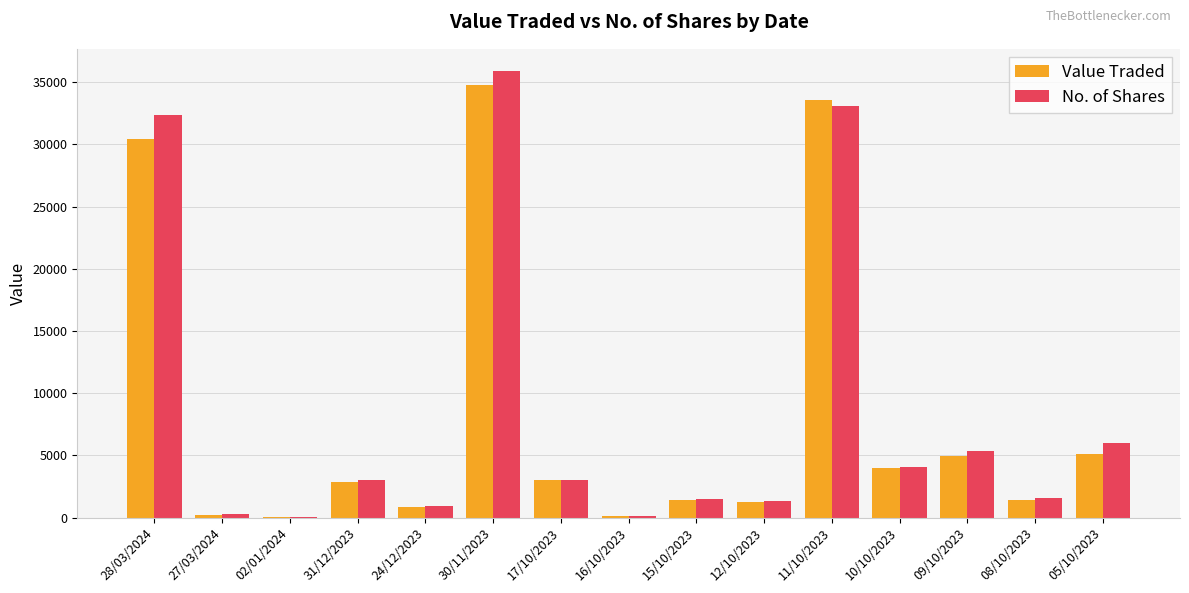

What is the sum of all Value Traded values?

124235